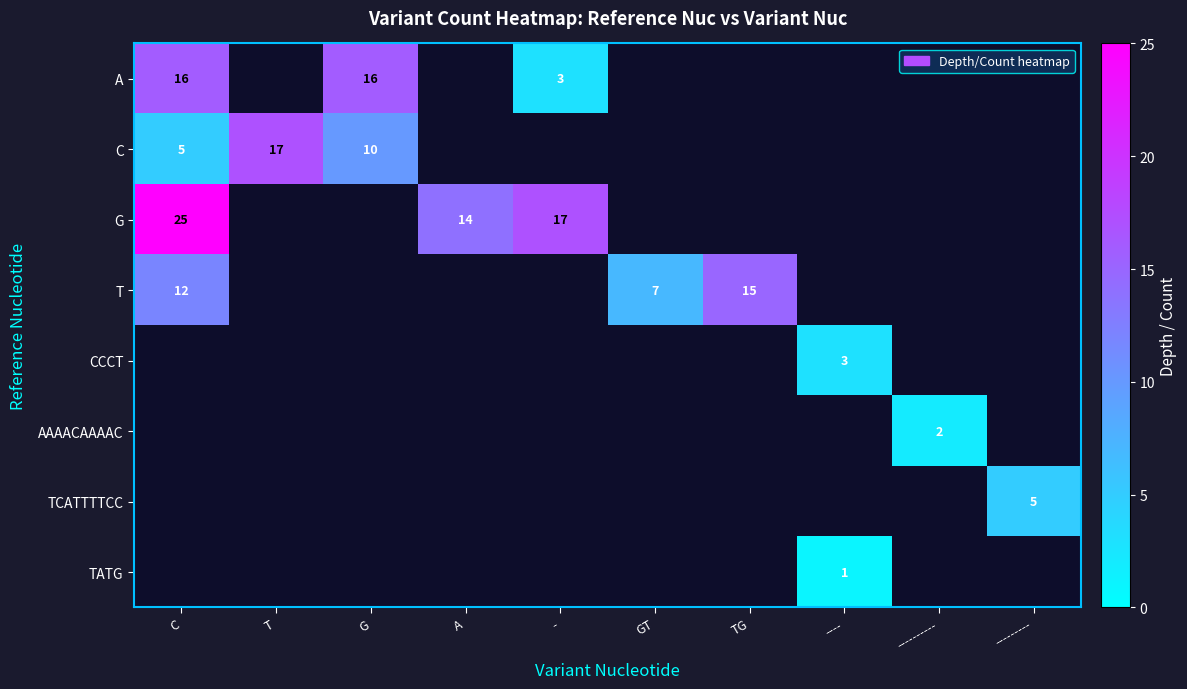

The value of C at G is 17. True or false?

False